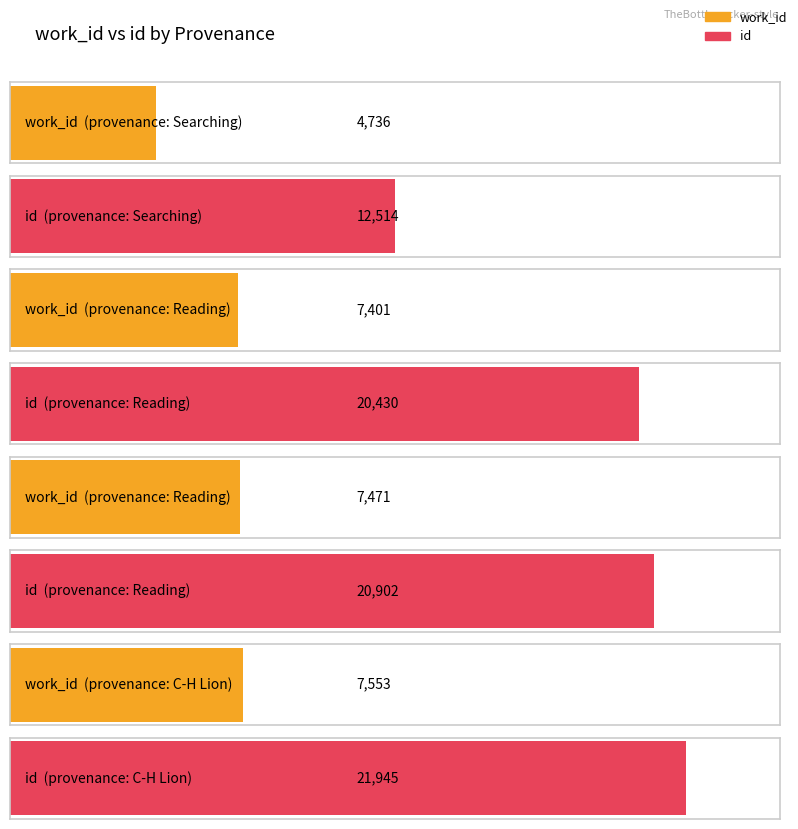

Is the value of id at Reading greater than the value of work_id at C-H Lion?

Yes